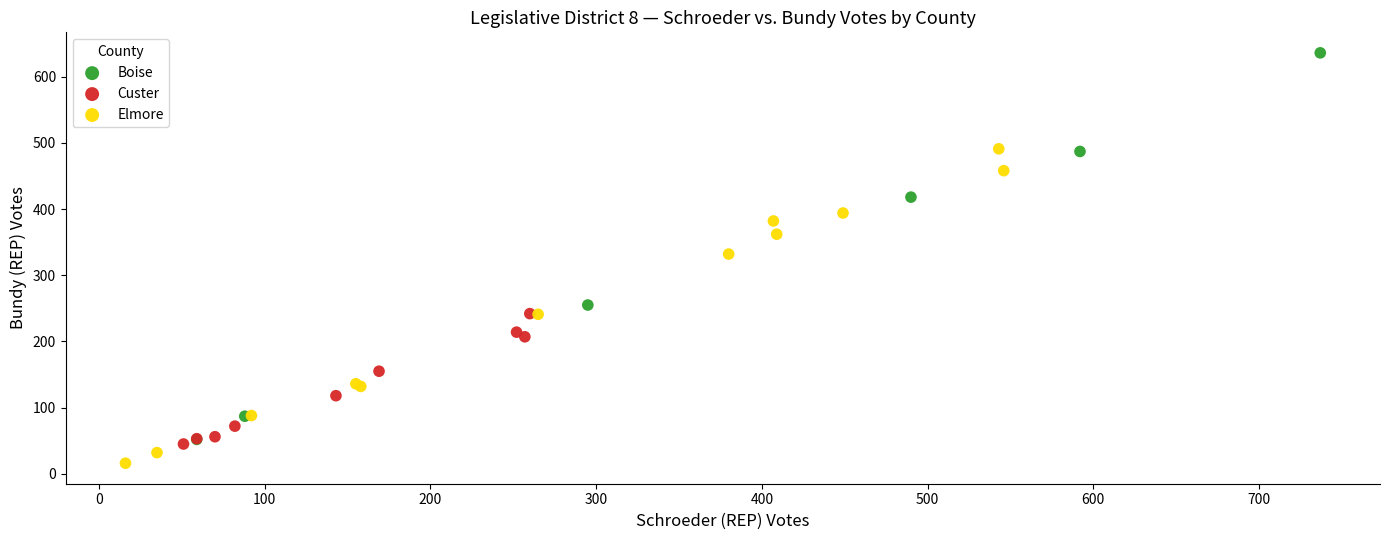

Which series contains the highest Y value?

Boise